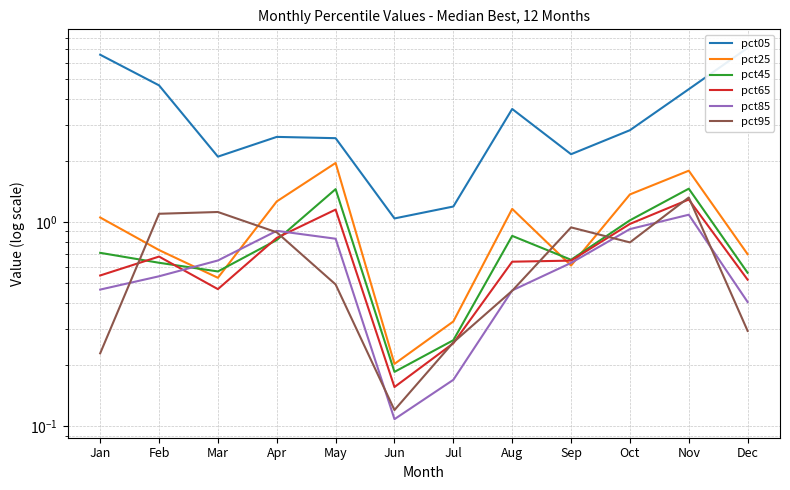

True or false: pct65 and pct05 intersect in this chart.

False